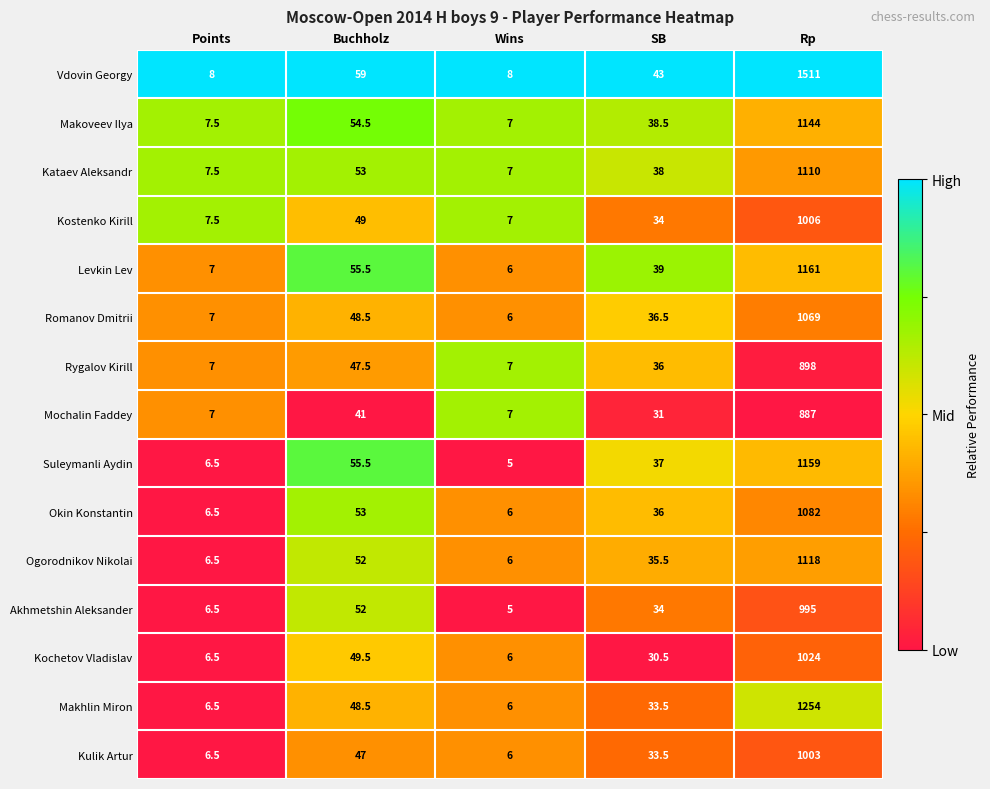

What is the difference between the second highest and second lowest values in the Kochetov Vladislav series?

43.0